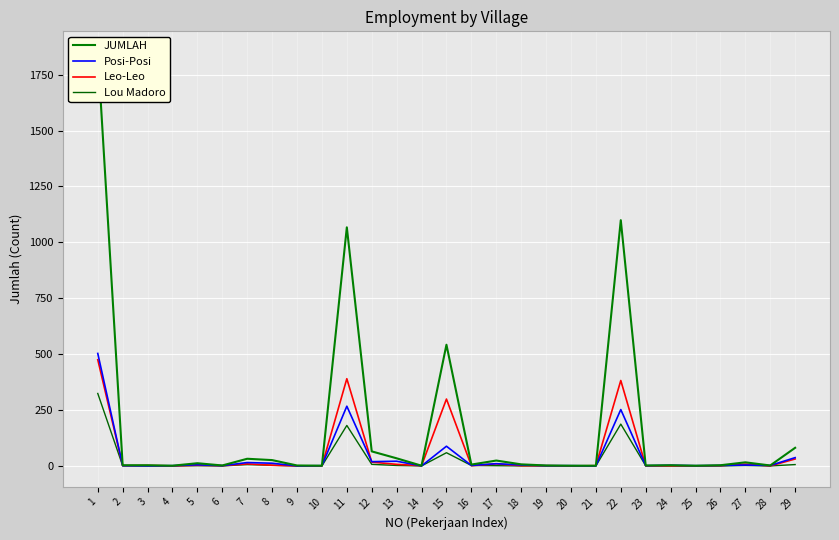

True or false: Posi-Posi and JUMLAH cross at least once.

False